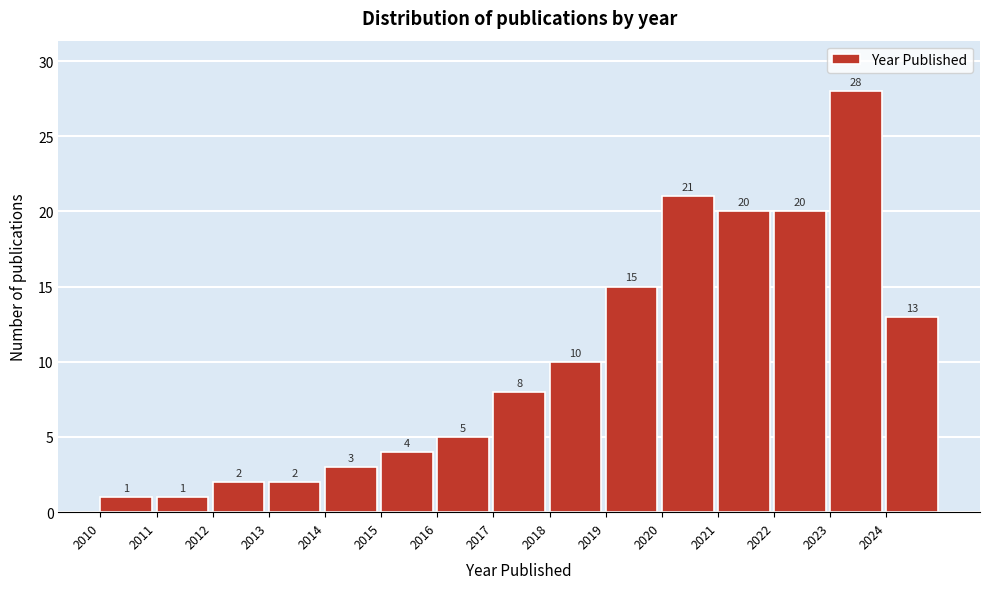

Reading right to left, transcribe all the data shown in this chart.

2024=13	2023=28	2022=20	2021=20	2020=21	2019=15	2018=10	2017=8	2016=5	2015=4	2014=3	2013=2	2012=2	2011=1	2010=1